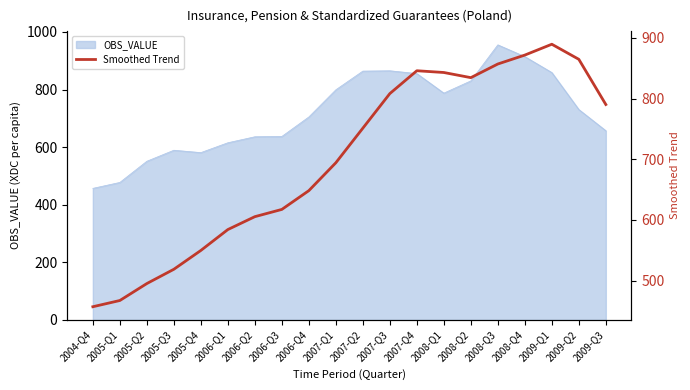

What is the maximum value for OBS_VALUE?

955.2